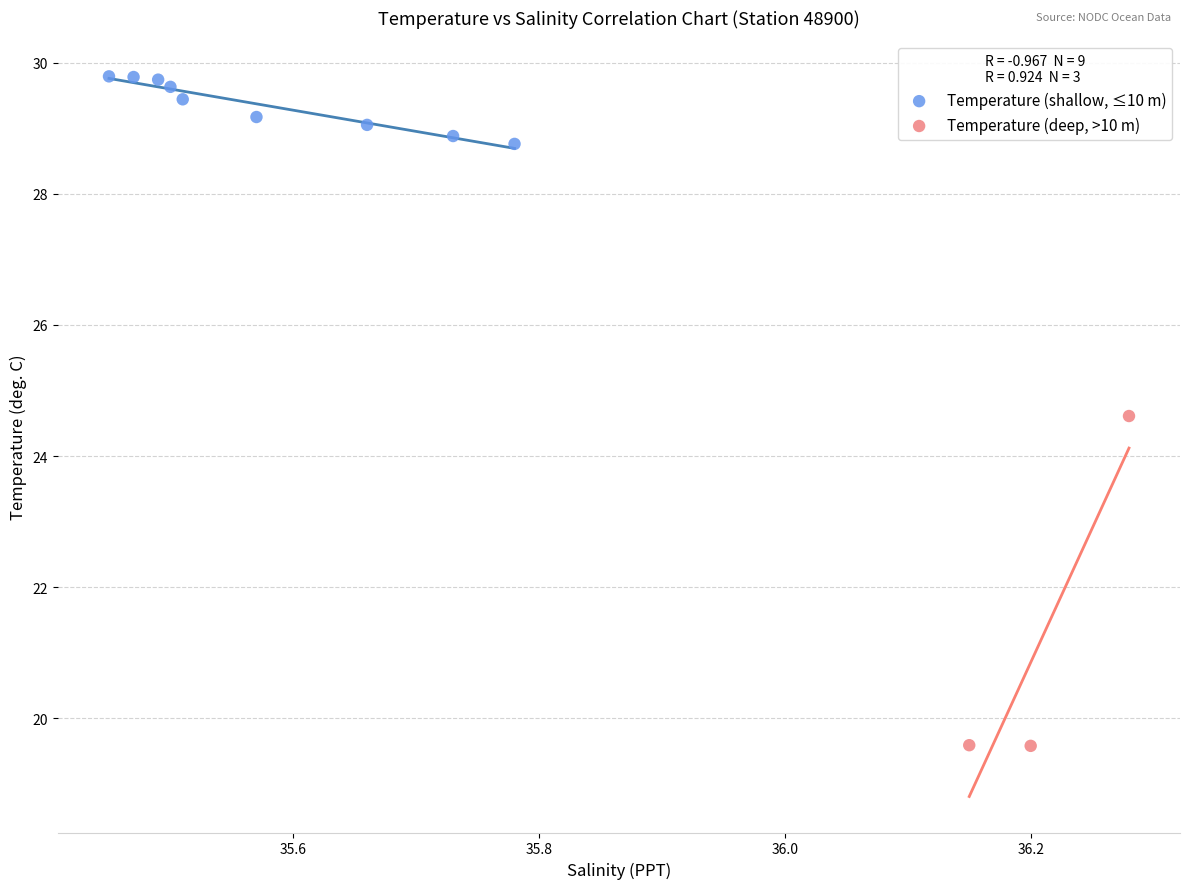

Which series has the largest Y range (max minus min)?

Temperature (deep, >10 m)